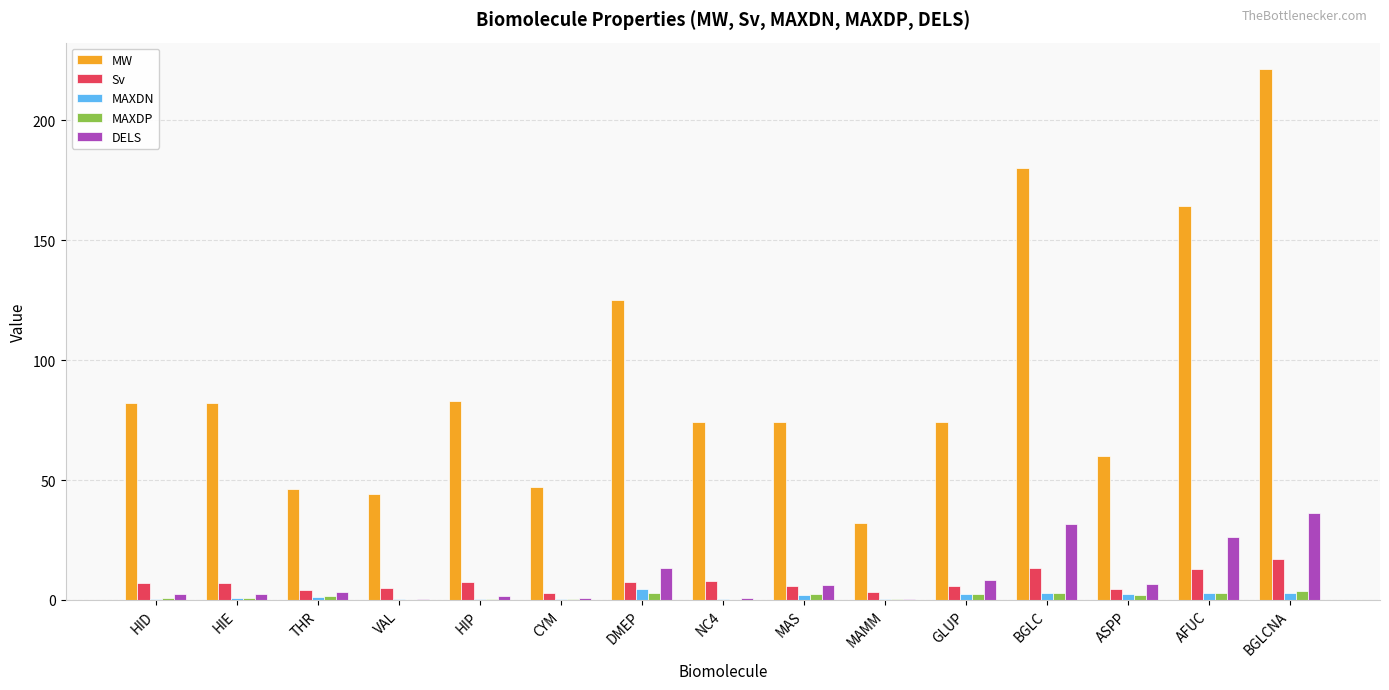

What is the highest value of the DELS series?

36.4